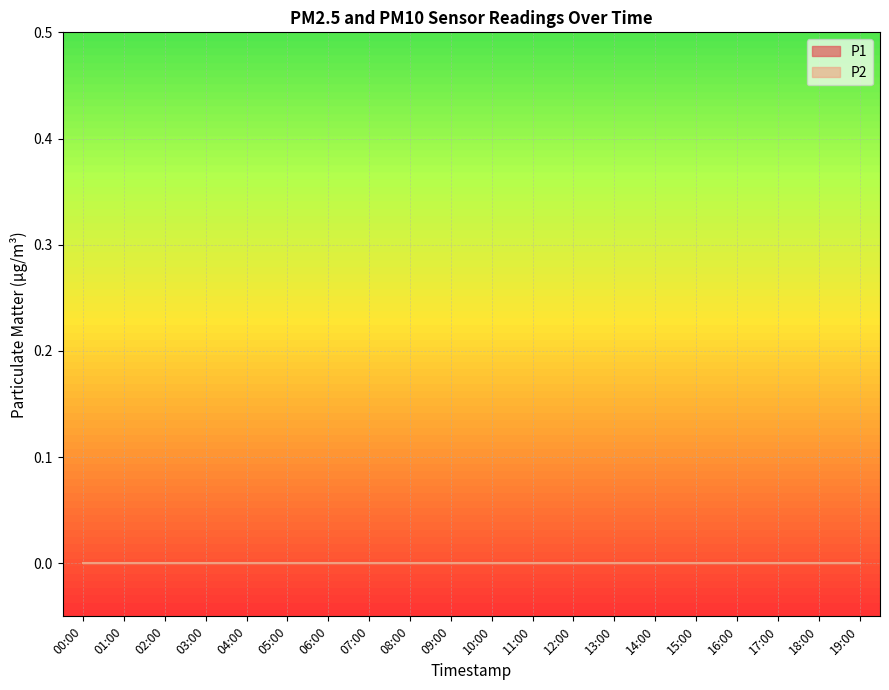

Between 02:00 and 07:00, which is larger?

02:00